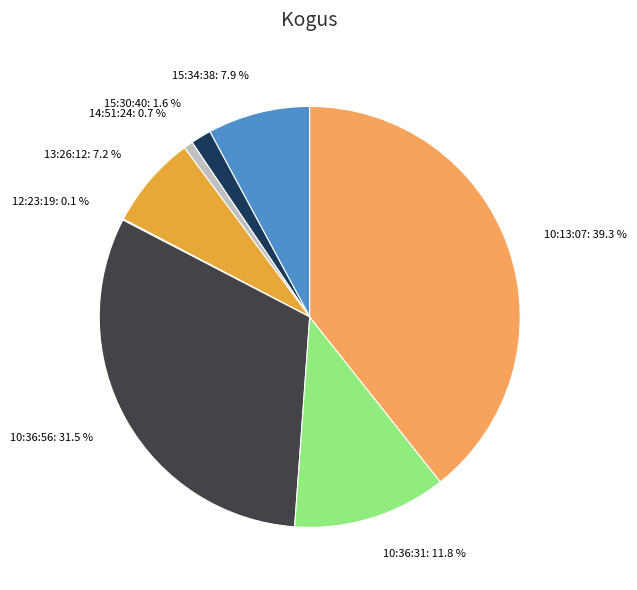

The 15:30:40 slice represents 2% of the pie. True or false?

True